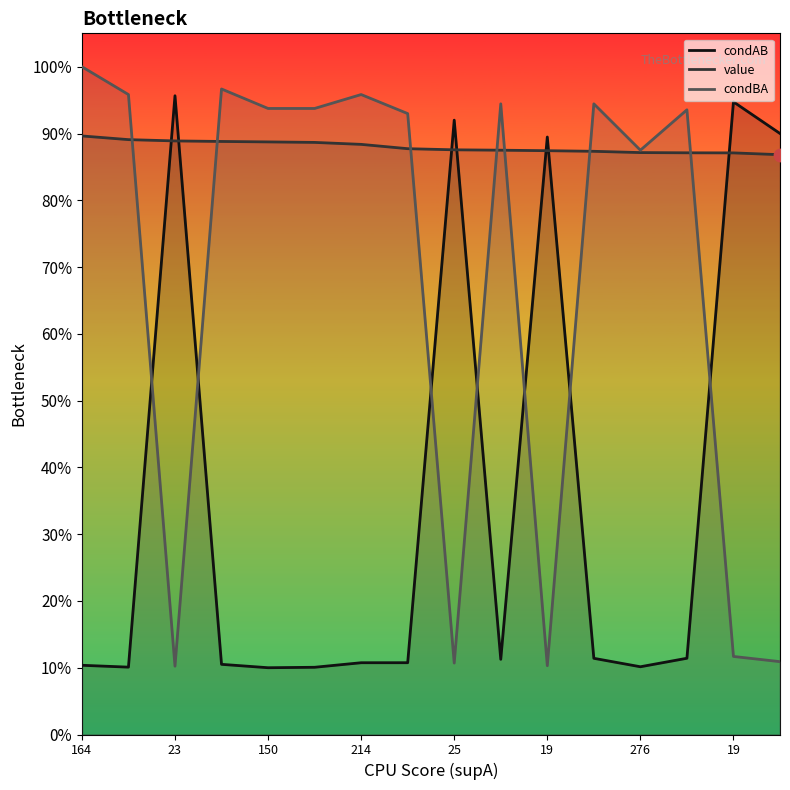

At how many categories does at least one series exceed 0?

16